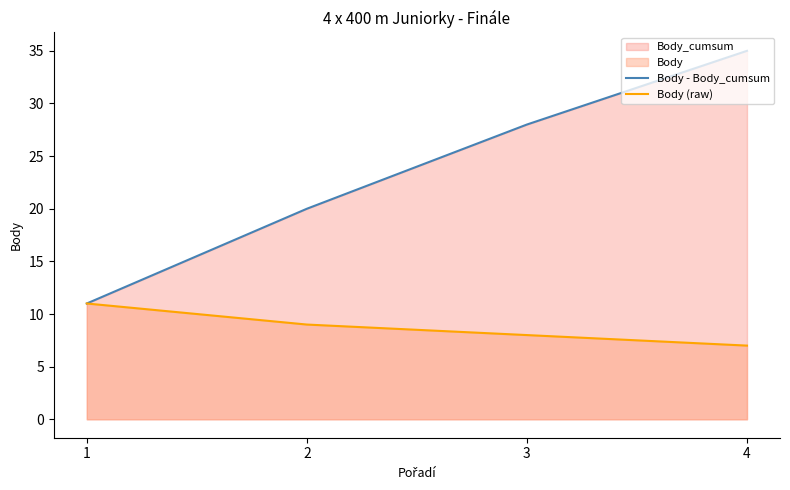

True or false: Body (raw) and Body - Body_cumsum cross at least once.

False